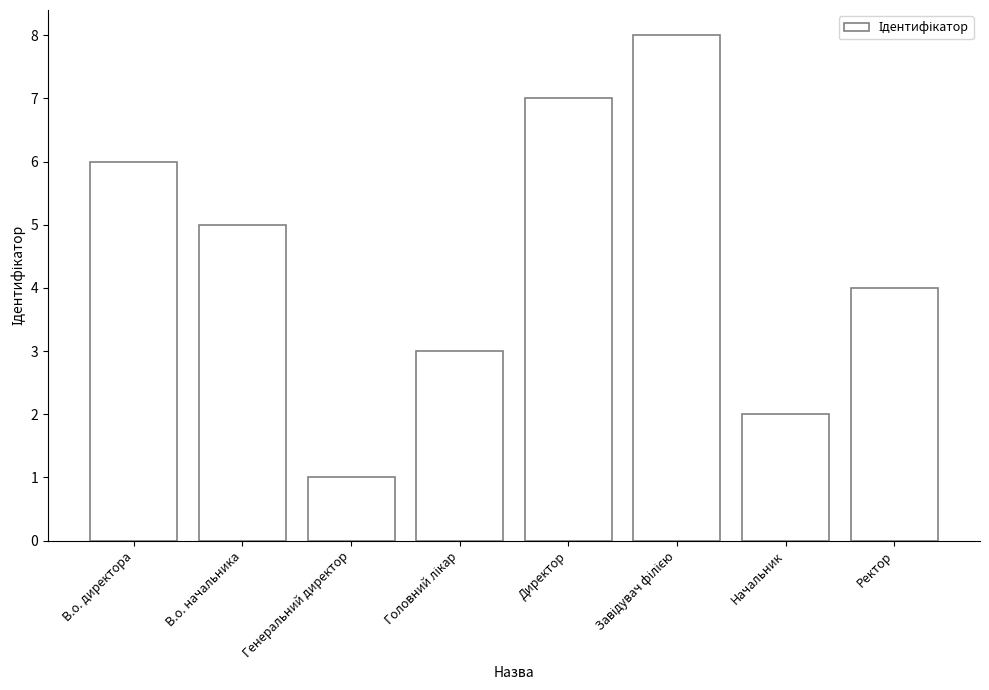

Reading left to right, extract all data points from this chart.

6	5	1	3	7	8	2	4